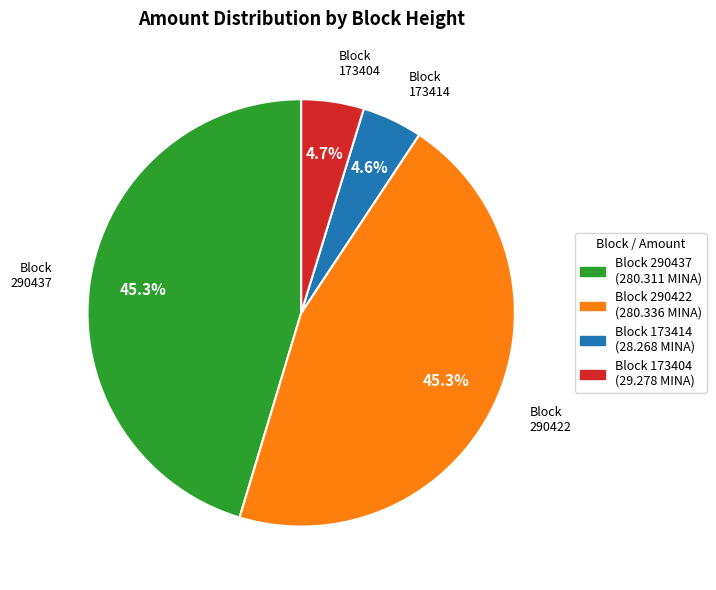

Is there a majority slice in this chart?

No